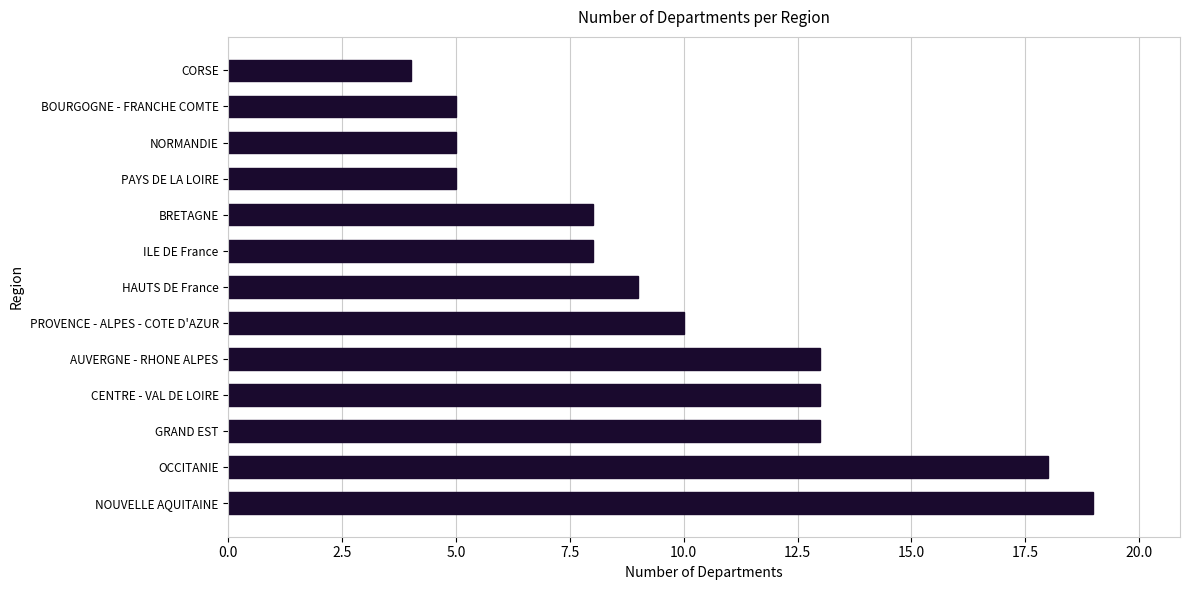

Is it true that the value at OCCITANIE is 31?

False